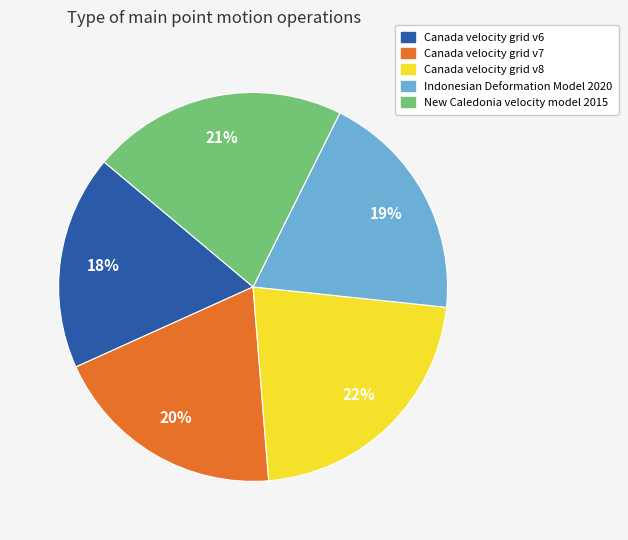

The Canada velocity grid v7 slice represents 13% of the pie. True or false?

False